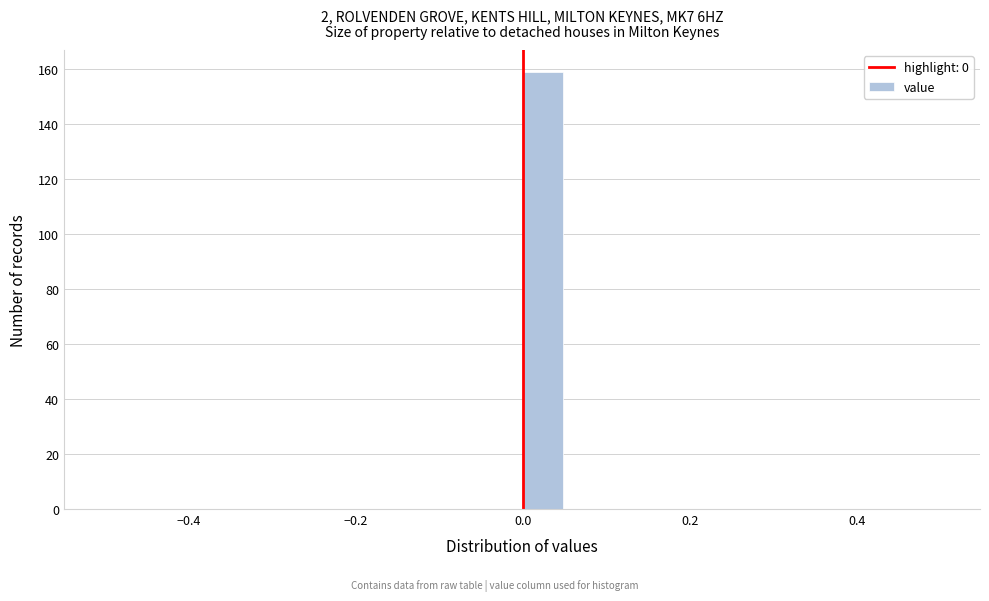

Read against the x-axis, roughly where is the centre of the tallest bar?

0.02